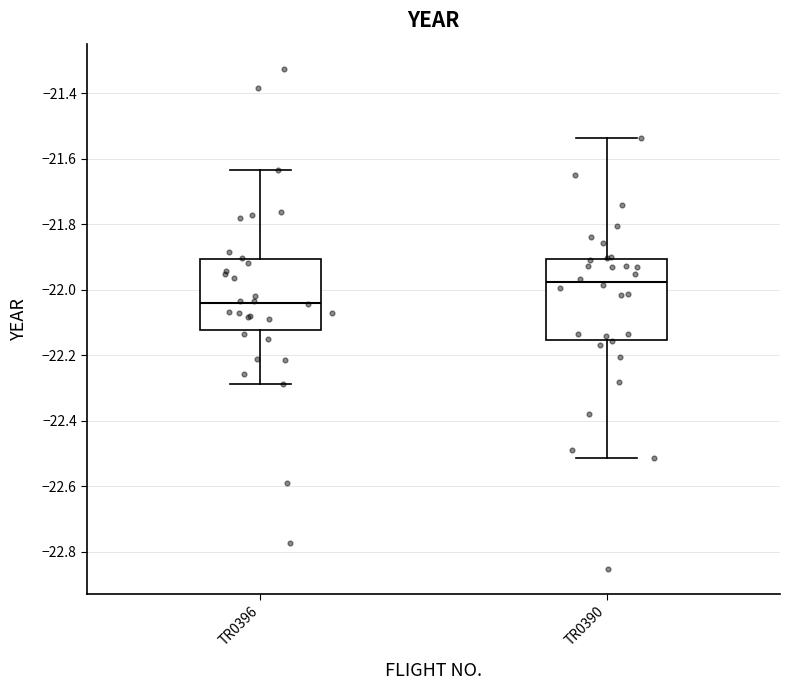

Reading left to right, transcribe this box plot: for each box, give where its median line is, the range the box spans, and where its two whiskers end, as read against the y-axis. The values are not printed on the chart, so give them approximately, as read against the axis.

TR0396: median -22.04, box -22.12 to -21.90, whiskers -22.28 to -21.64
TR0390: median -21.98, box -22.16 to -21.90, whiskers -22.52 to -21.54